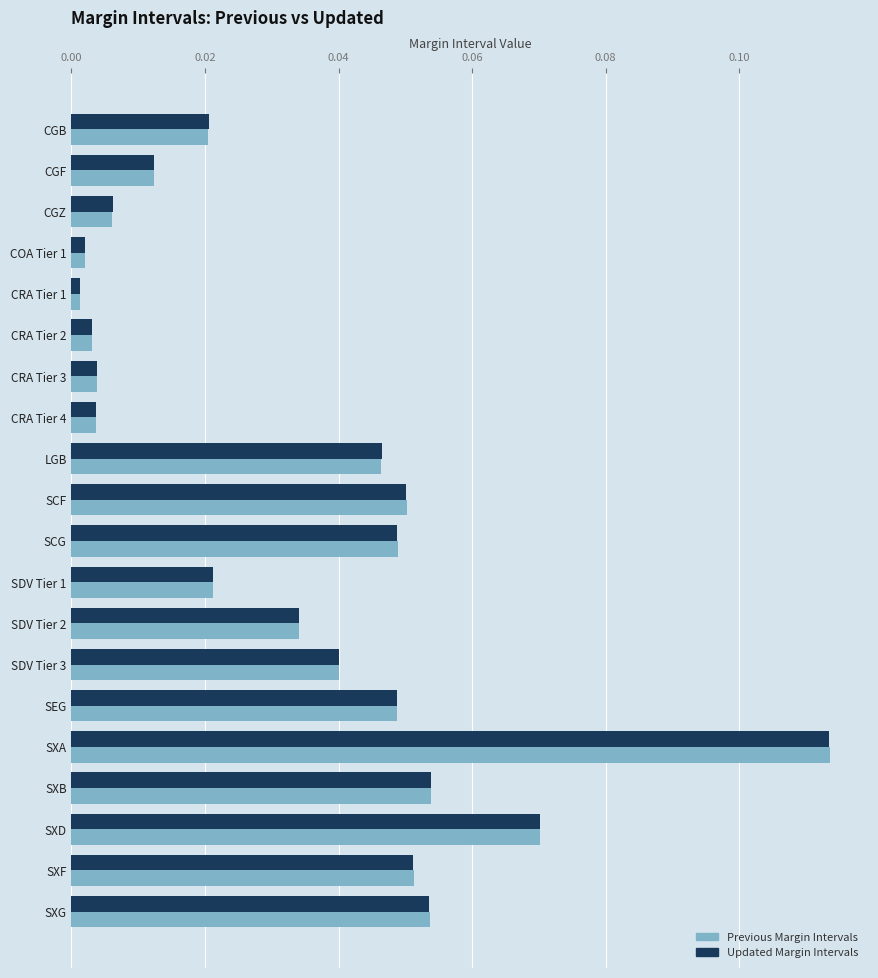

What is the sum of all Updated Margin Intervals values?

0.7